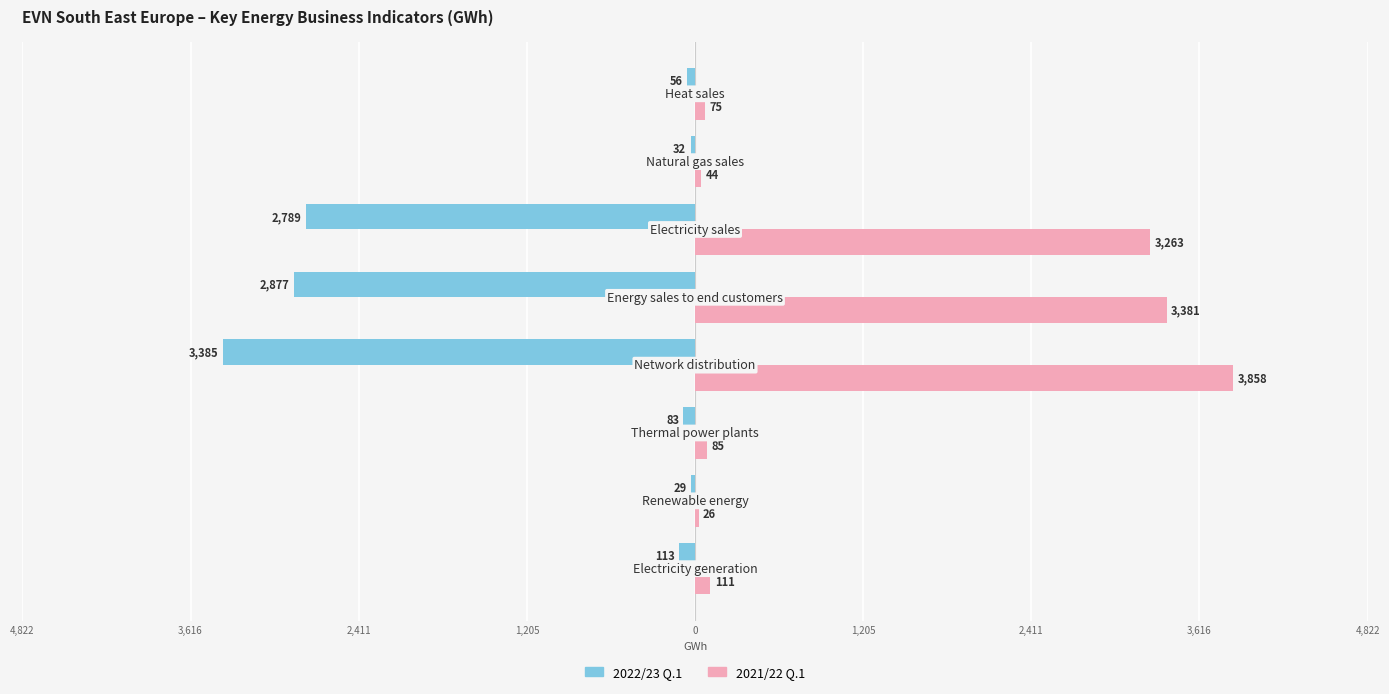

What are all the series names shown in the legend?

2022/23 Q.1, 2021/22 Q.1